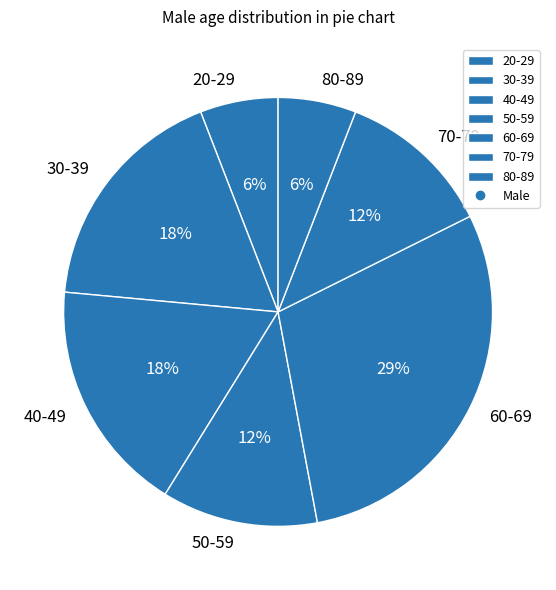

Combined, do 50-59 and 70-79 account for over 50%?

No